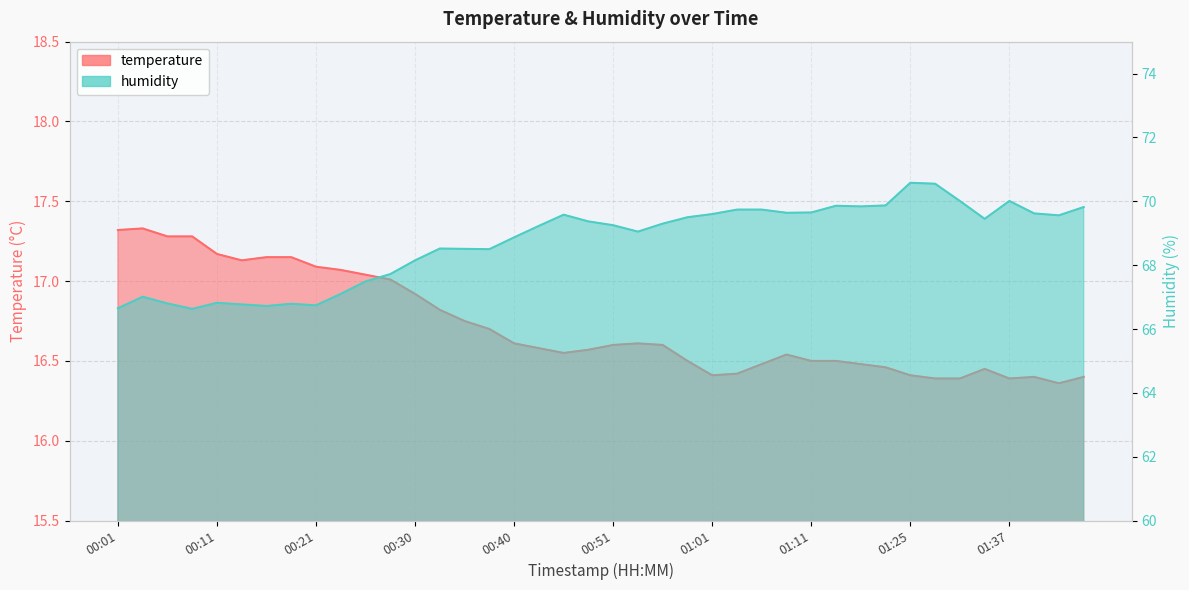

What is the difference between the maximum and minimum values in the temperature series?

1.0